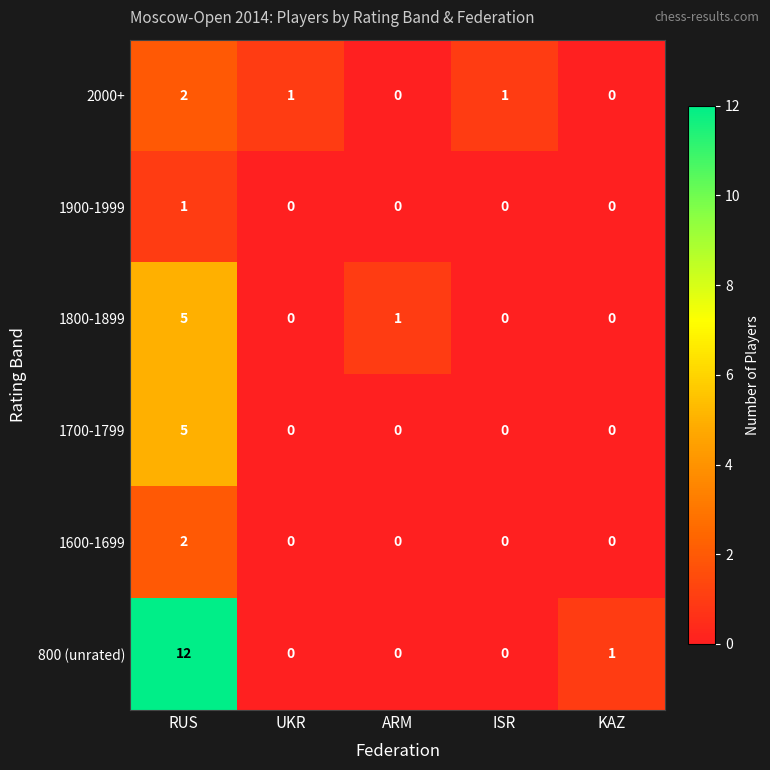

At which label is 800 (unrated) closest to 6?

KAZ